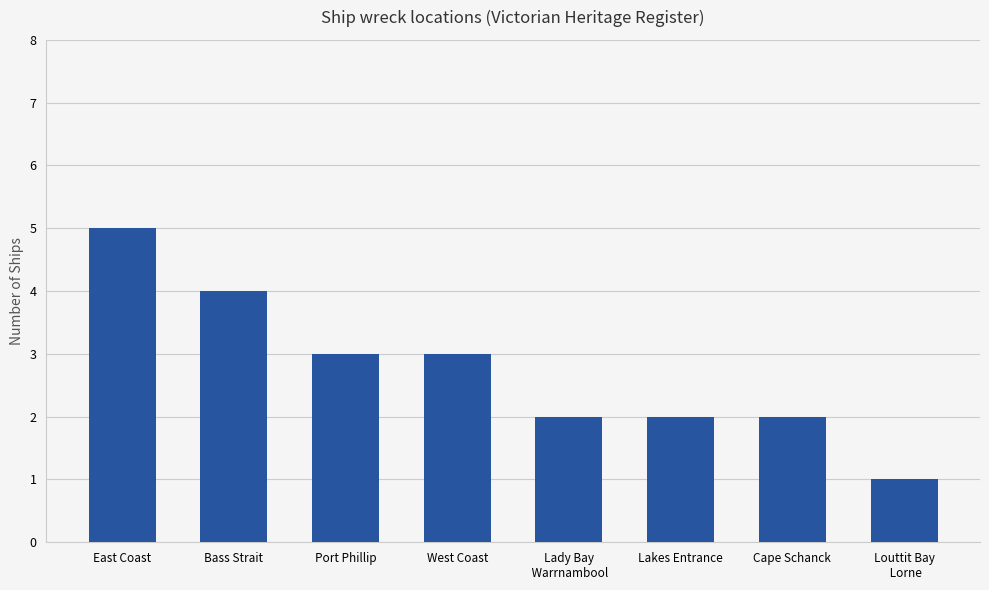

What is the change in value from East Coast to Cape Schanck?

-3